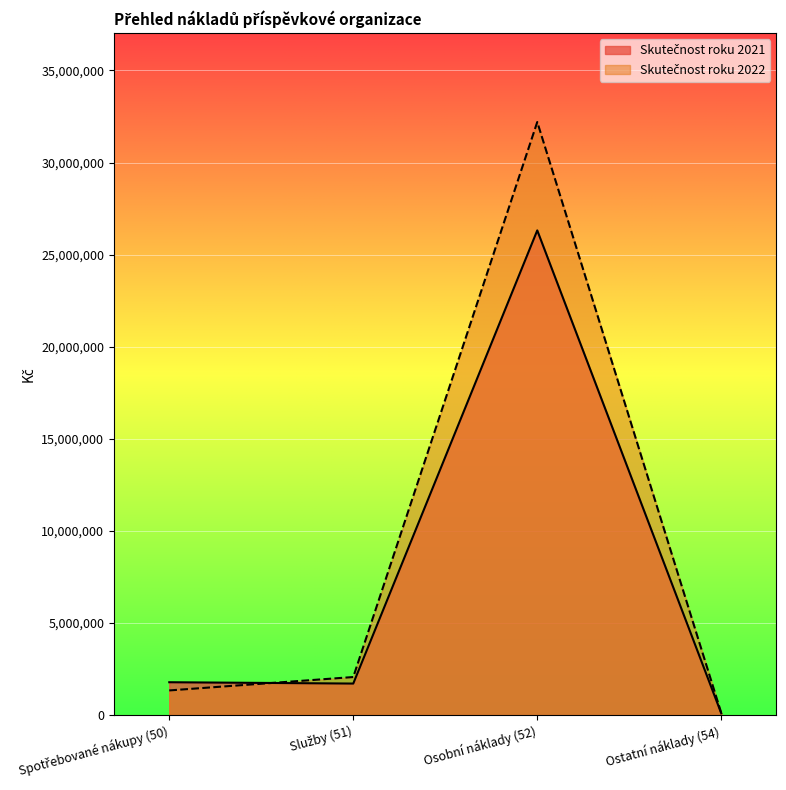

What is the difference between the highest and lowest values at Služby (51)?

354261